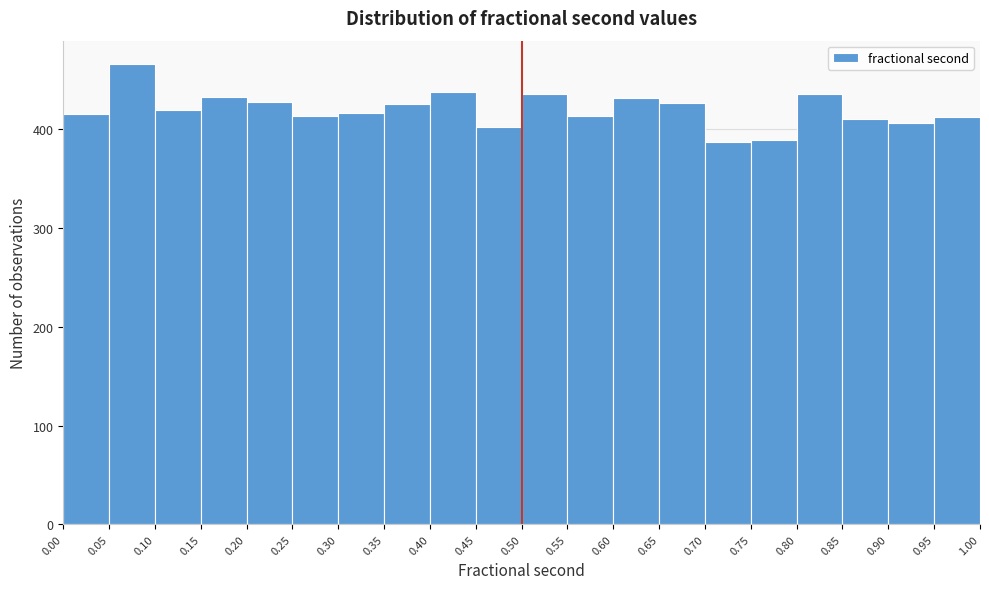

Reading left to right, list every bar in this chart as the range it spans on the x-axis followed by its height. The values are not printed on the chart, so give them approximately, as read against the axis.

0.00 to 0.05: 420
0.05 to 0.10: 470
0.10 to 0.15: 420
0.15 to 0.20: 430
0.20 to 0.25: 430
0.25 to 0.30: 410
0.30 to 0.35: 420
0.35 to 0.40: 430
0.40 to 0.45: 440
0.45 to 0.50: 400
0.50 to 0.55: 440
0.55 to 0.60: 410
0.60 to 0.65: 430
0.65 to 0.70: 430
0.70 to 0.75: 390
0.75 to 0.80: 390
0.80 to 0.85: 440
0.85 to 0.90: 410
0.90 to 0.95: 410
0.95 to 1.00: 410